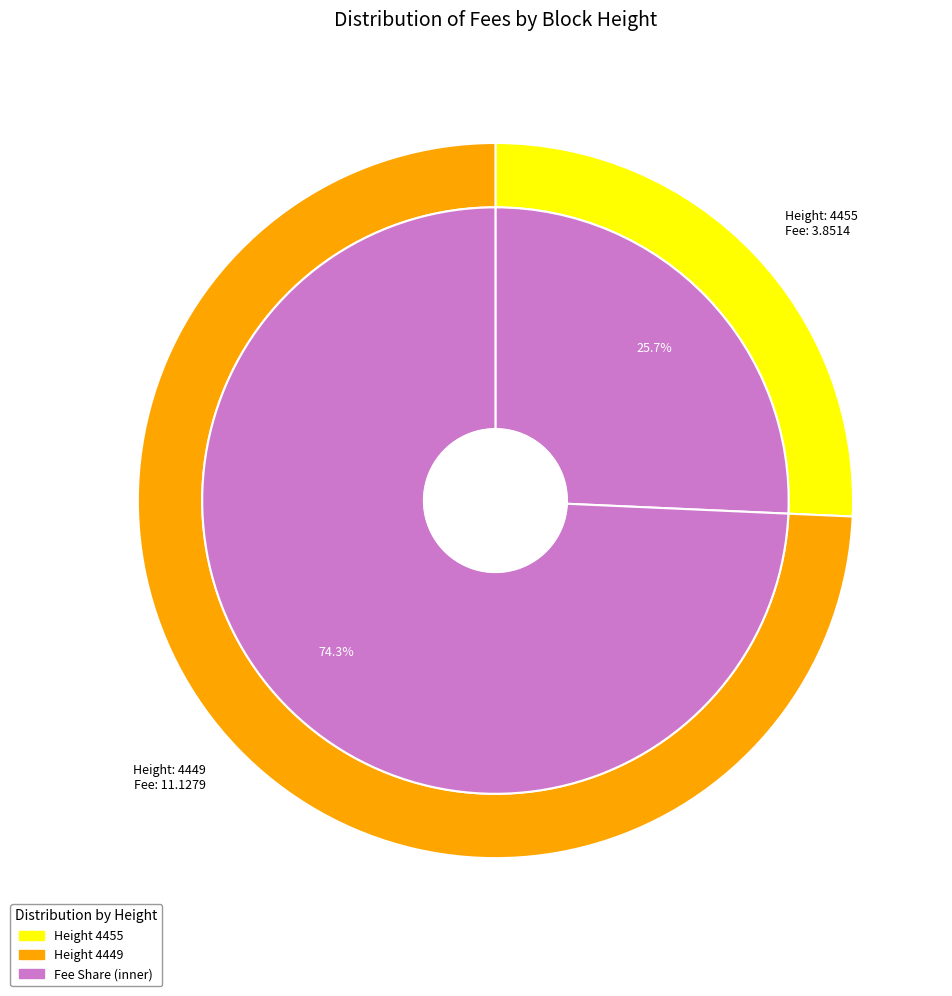

True or false: 4449 accounts for 69% of the total.

False